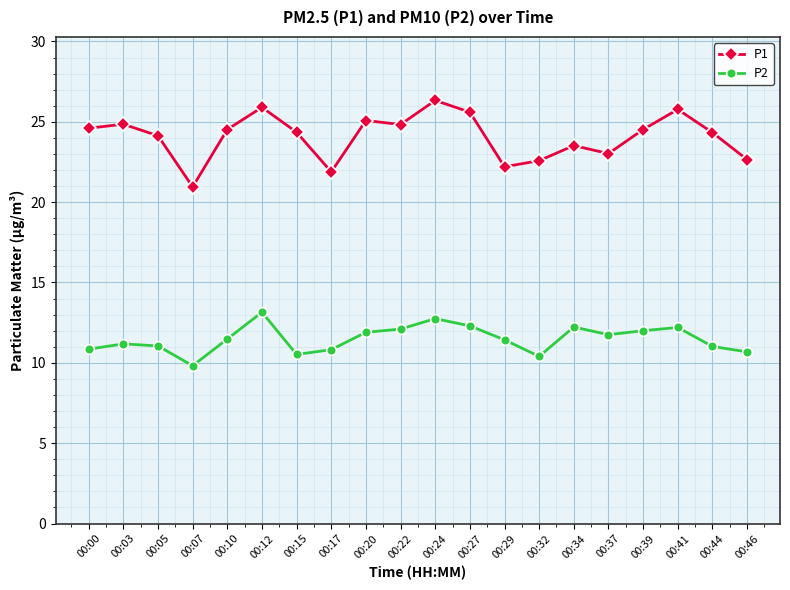

Count the number of data series in this chart.

2